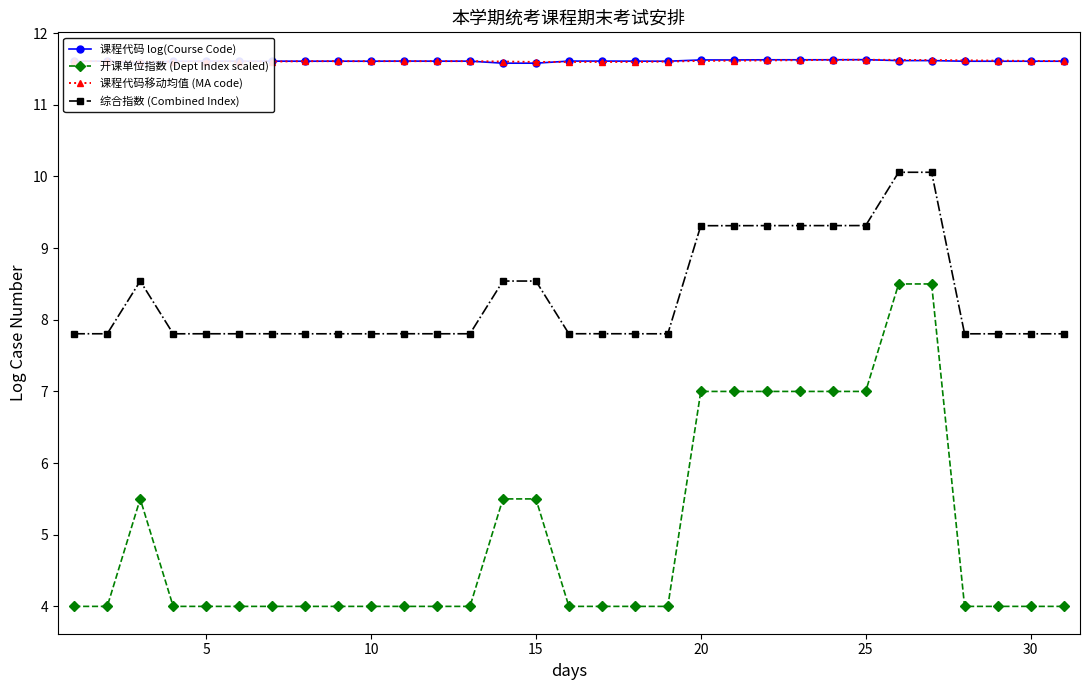

What is the lowest value of the 开课单位指数 (Dept Index scaled) series?

4.0